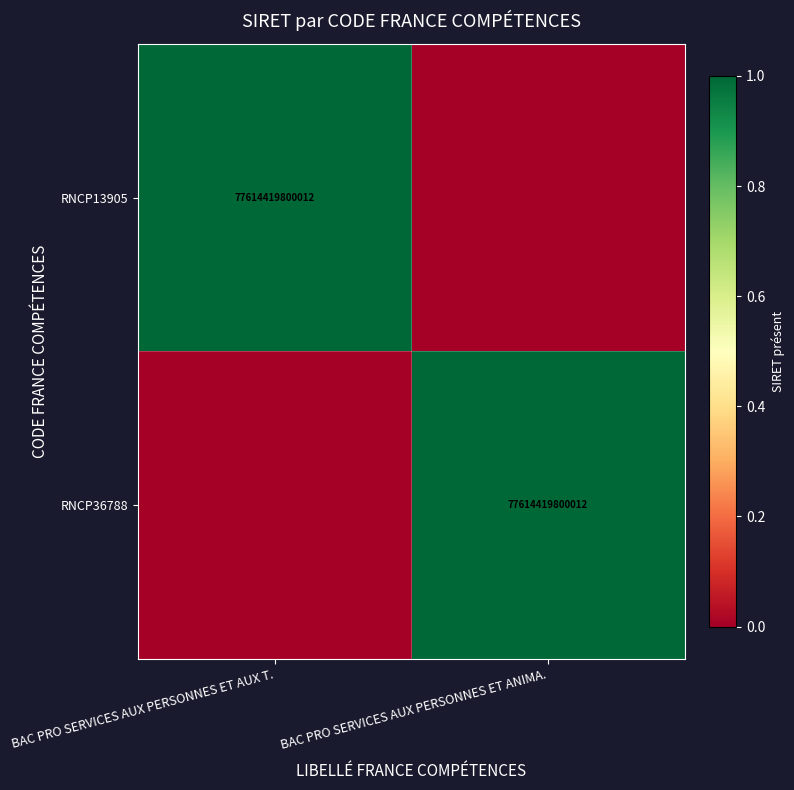

The value of RNCP36788 at BAC PRO SERVICES AUX PERSONNES ET ANIMA. is 115969708962968. True or false?

False